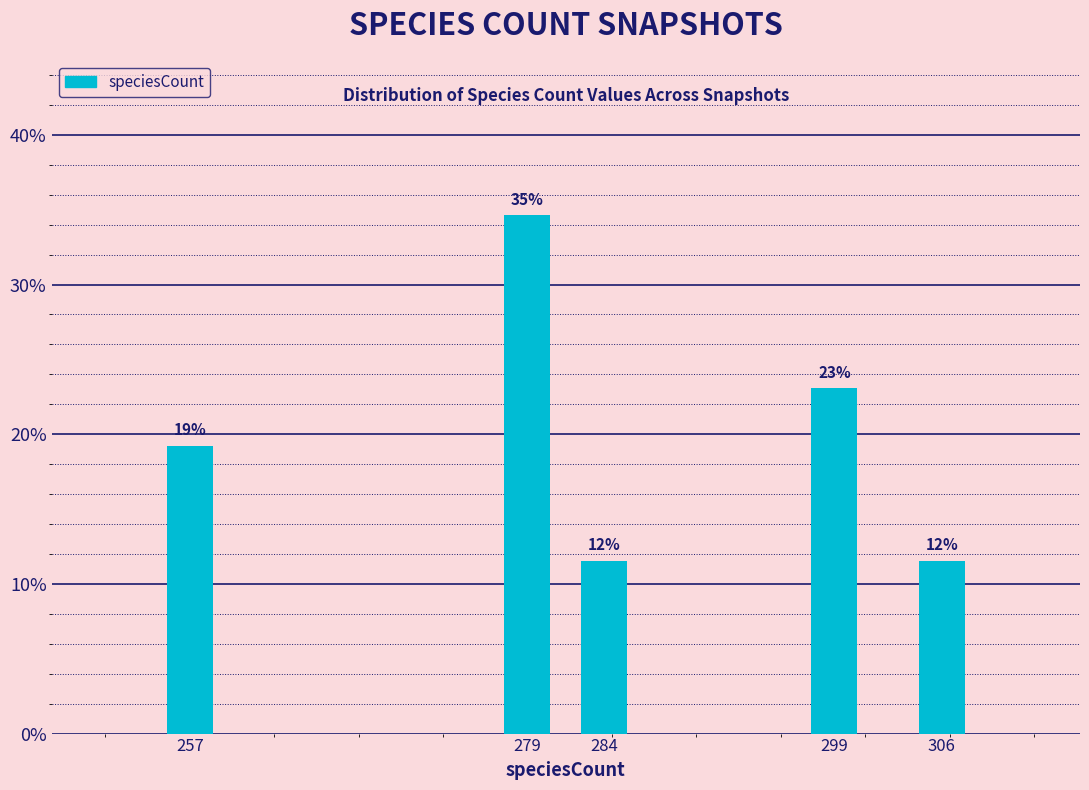

Does the chart contain any negative values?

No